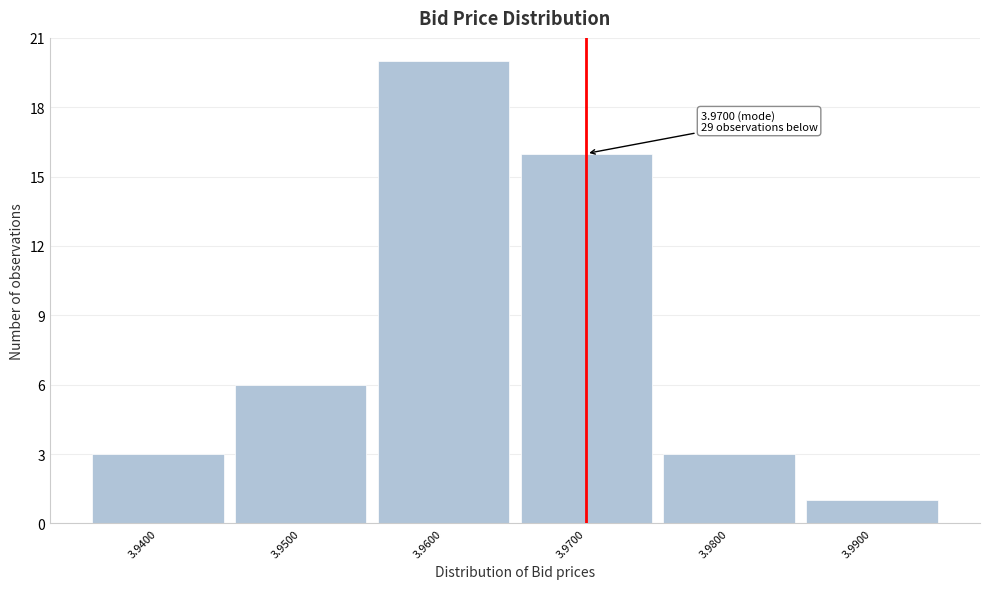

Which range on the x-axis has the tallest bar?

3.955 to 3.965